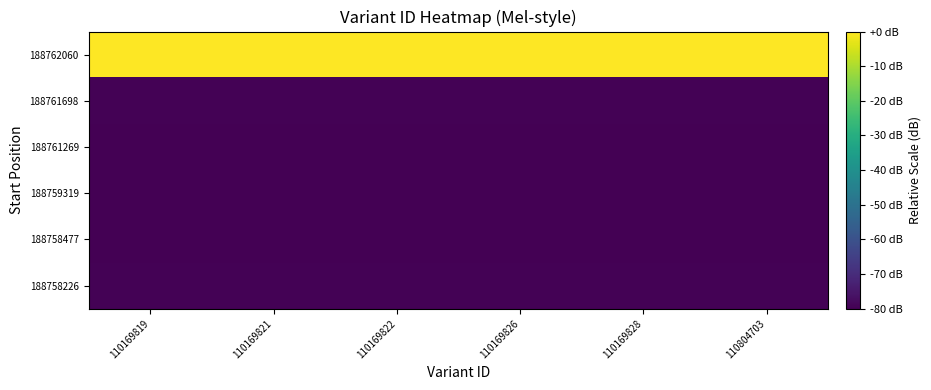

Reading right to left, list all the values displayed in this chart.

188758226: 110804703=-79.5	110169828=-79.5	110169826=-79.6	110169822=-79.6	110169821=-79.6	110169819=-79.6
188758477: 110804703=-79.7	110169828=-79.8	110169826=-79.8	110169822=-79.8	110169821=-79.8	110169819=-79.9
188759319: 110804703=-79.9	110169828=-79.9	110169826=-79.9	110169822=-80.0	110169821=-80.0	110169819=-80.0
188761269: 110804703=-79.8	110169828=-79.8	110169826=-79.8	110169822=-79.8	110169821=-79.9	110169819=-79.9
188761698: 110804703=-79.6	110169828=-79.6	110169826=-79.6	110169822=-79.6	110169821=-79.7	110169819=-79.7
188762060: 110804703=0.0	110169828=-0.0	110169826=-0.0	110169822=-0.1	110169821=-0.1	110169819=-0.1